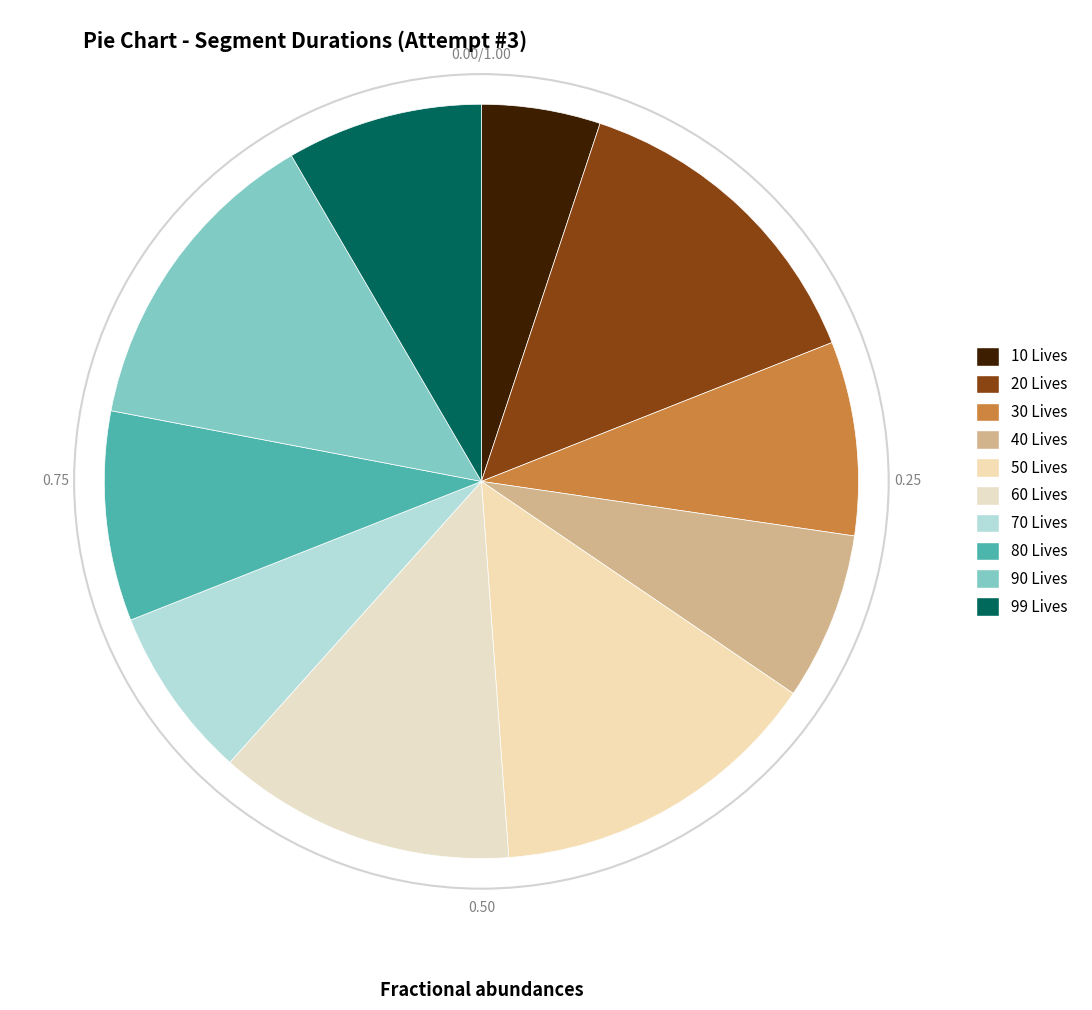

Count the number of slices in the pie.

10